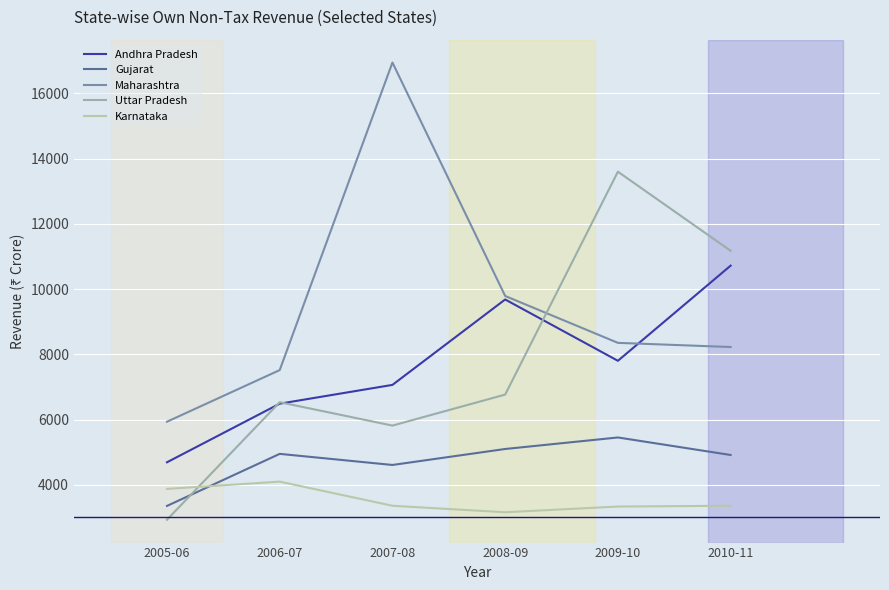

What position from the right is 2005-06?

6